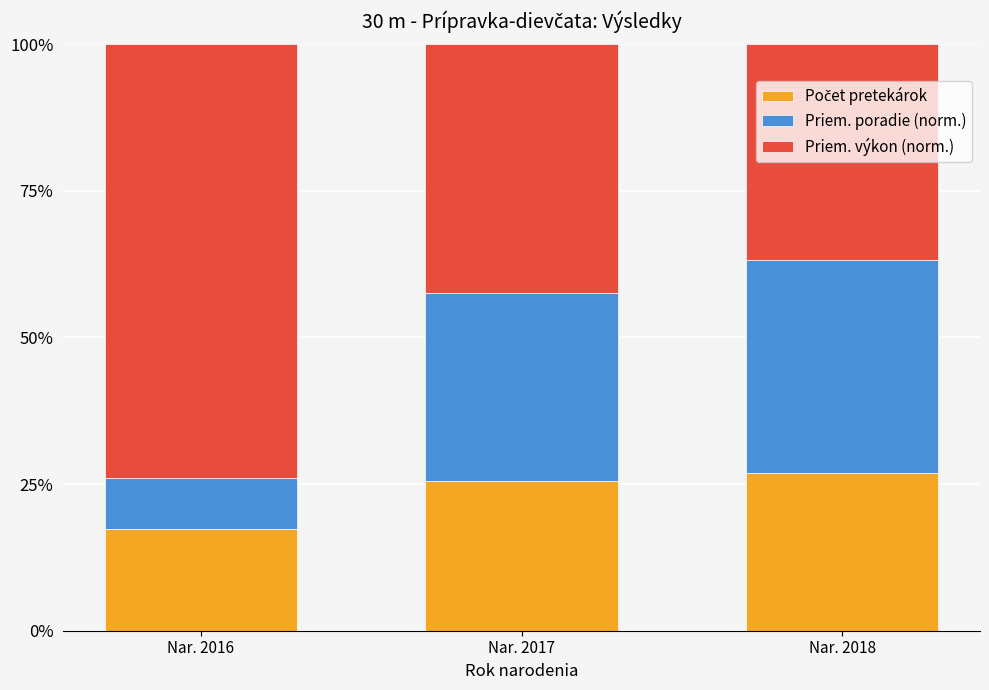

What is the total value across all series at Nar. 2018?

100.0